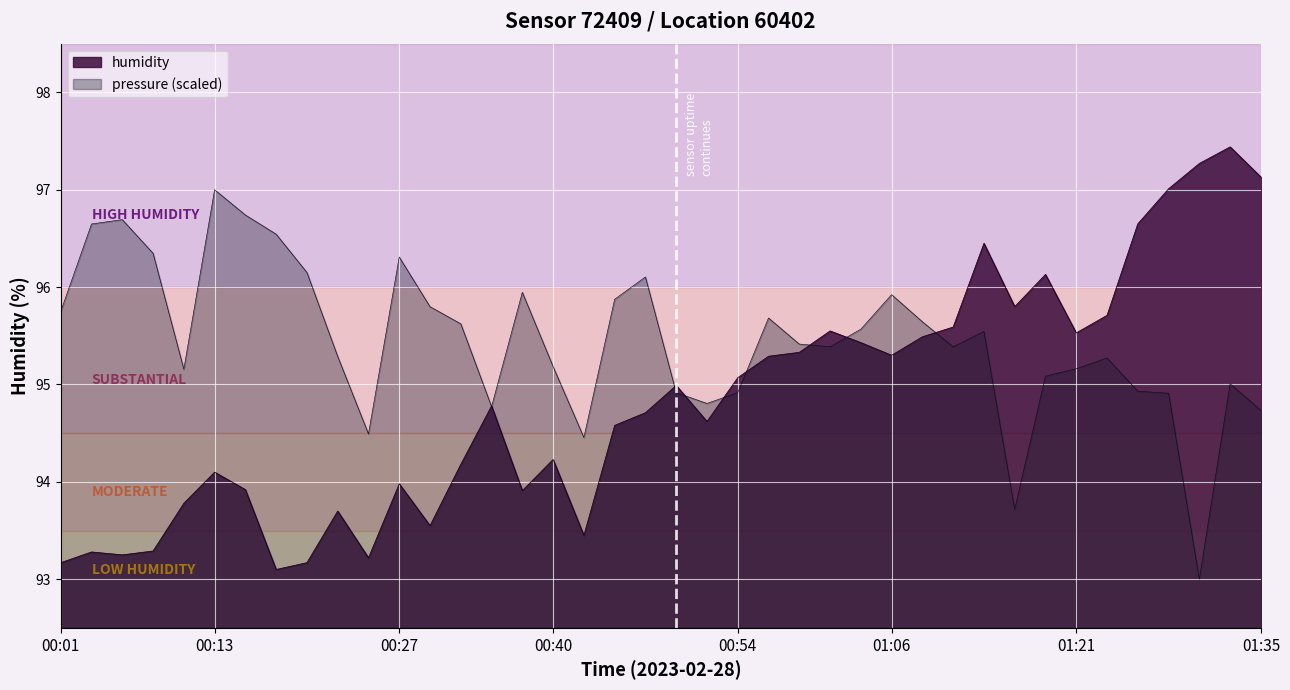

At which category does the data reach its first local valley?

00:05